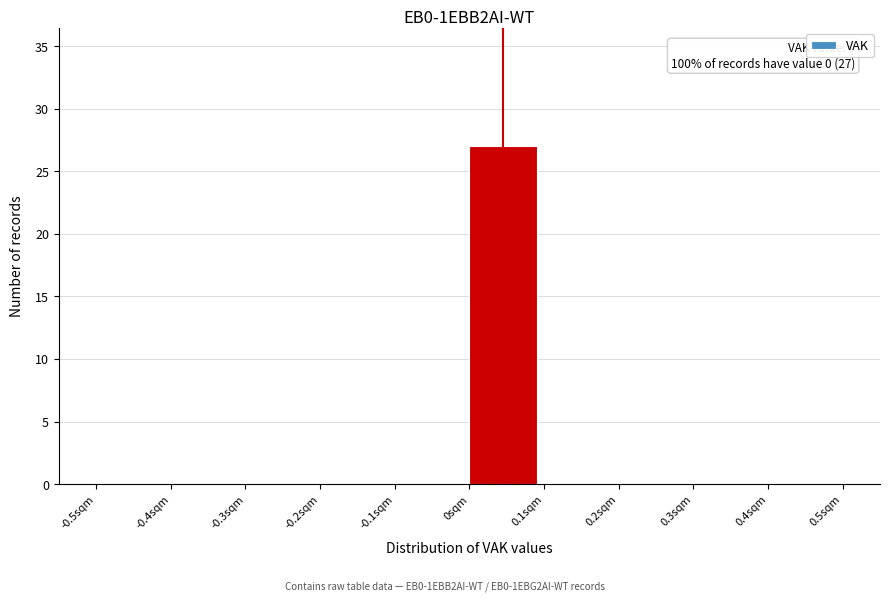

Which range on the x-axis has the tallest bar?

0.0 to 0.1